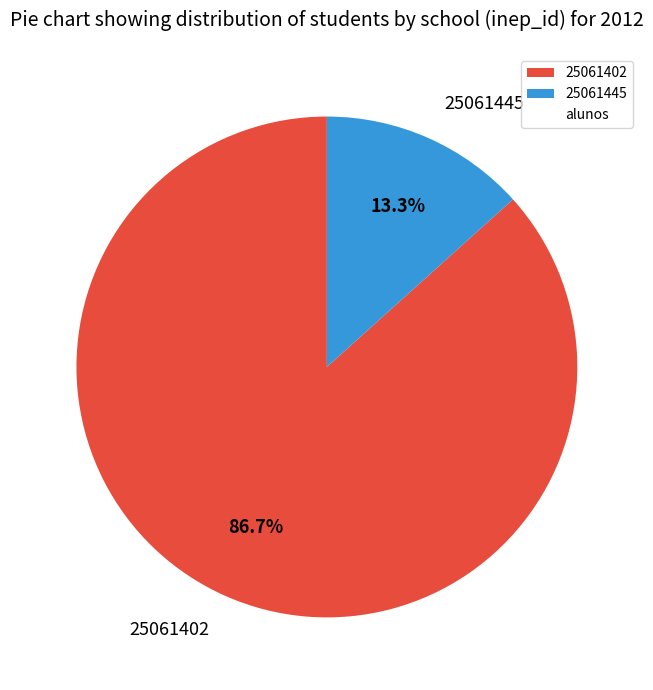

What is the largest slice in the pie chart?

25061402